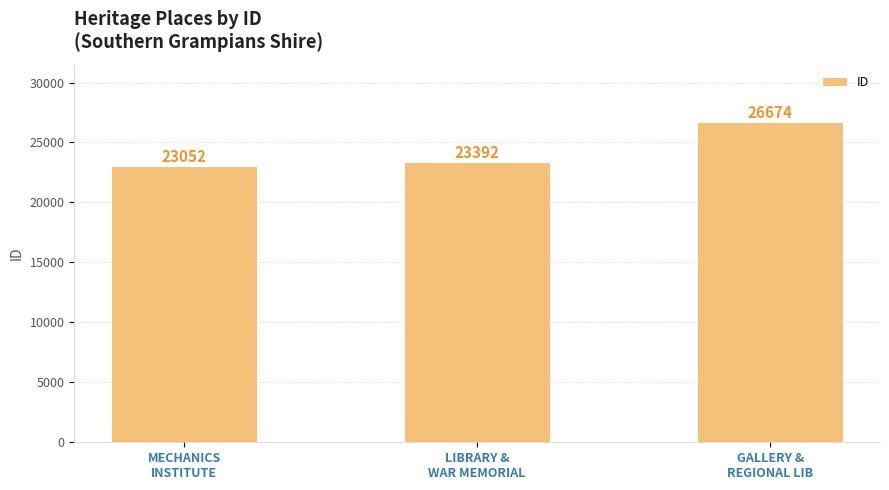

What position from the left is MECHANICS
INSTITUTE?

1